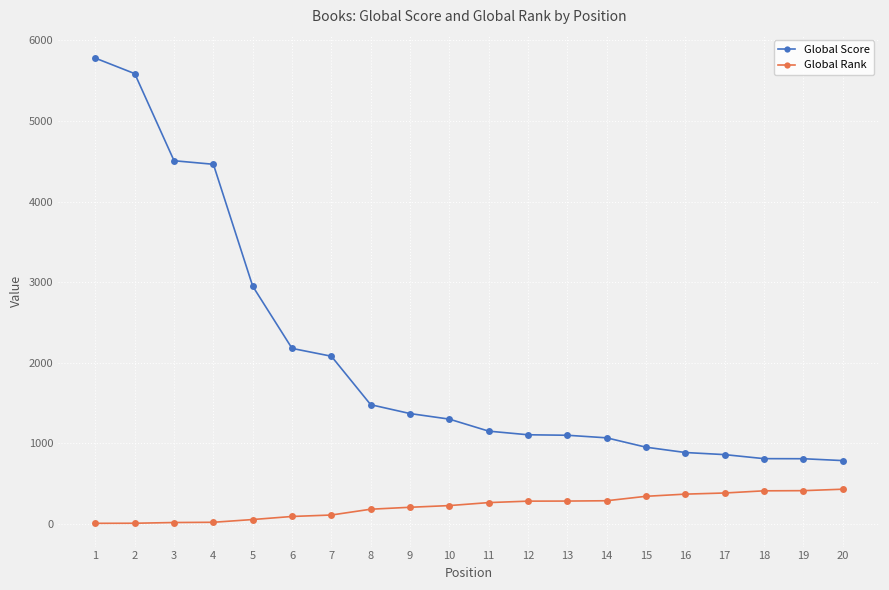

The value of Global Rank at 15 is 345. True or false?

True